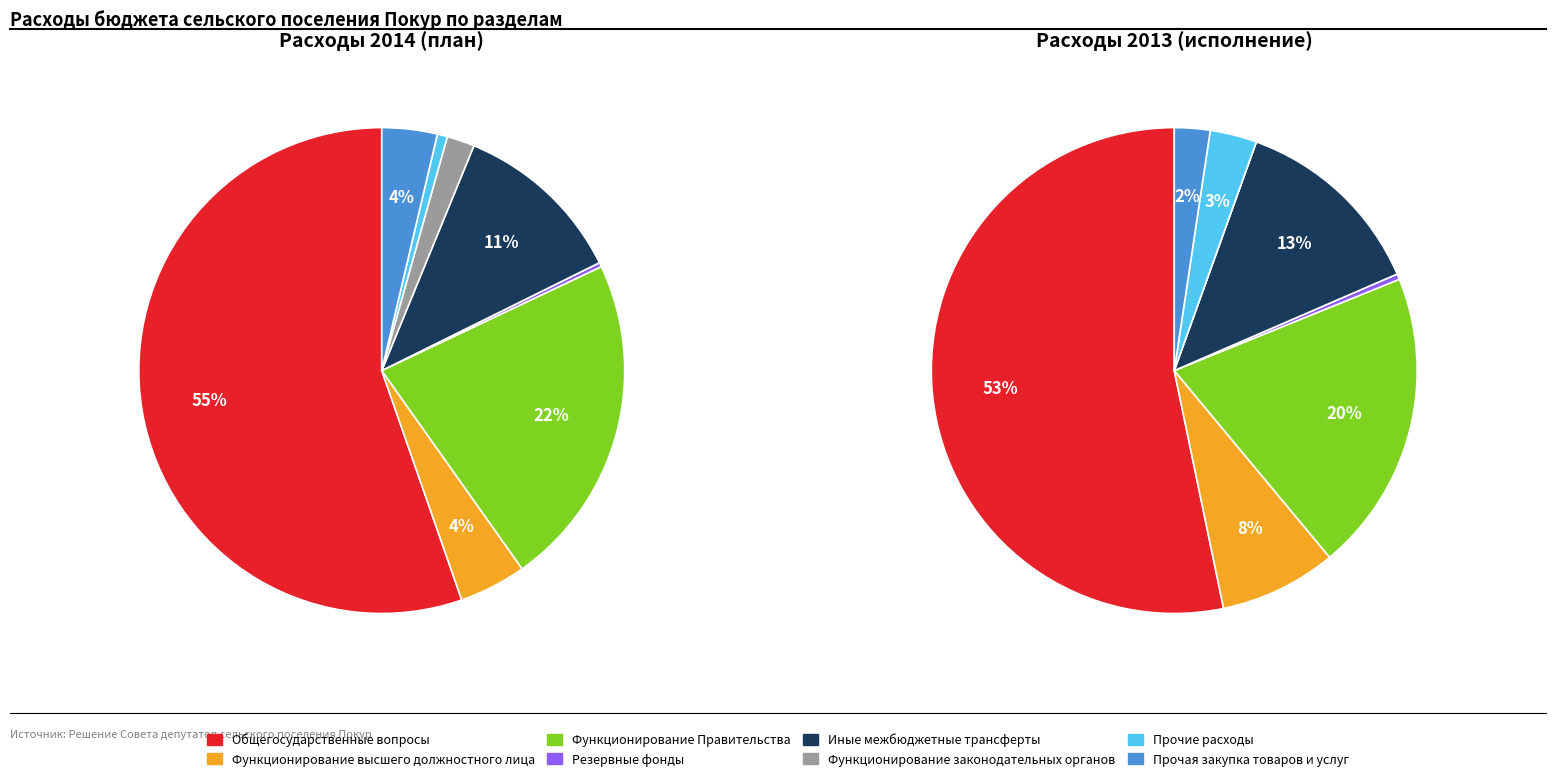

Is there any slice that represents more than half of the pie?

Yes